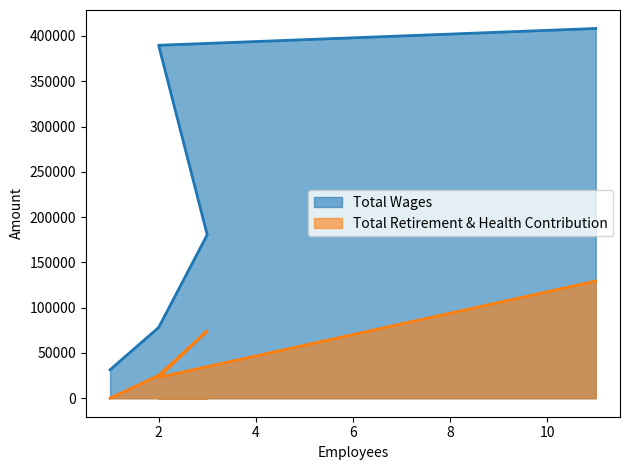

How many data points in Total Wages are less than 180503?

2